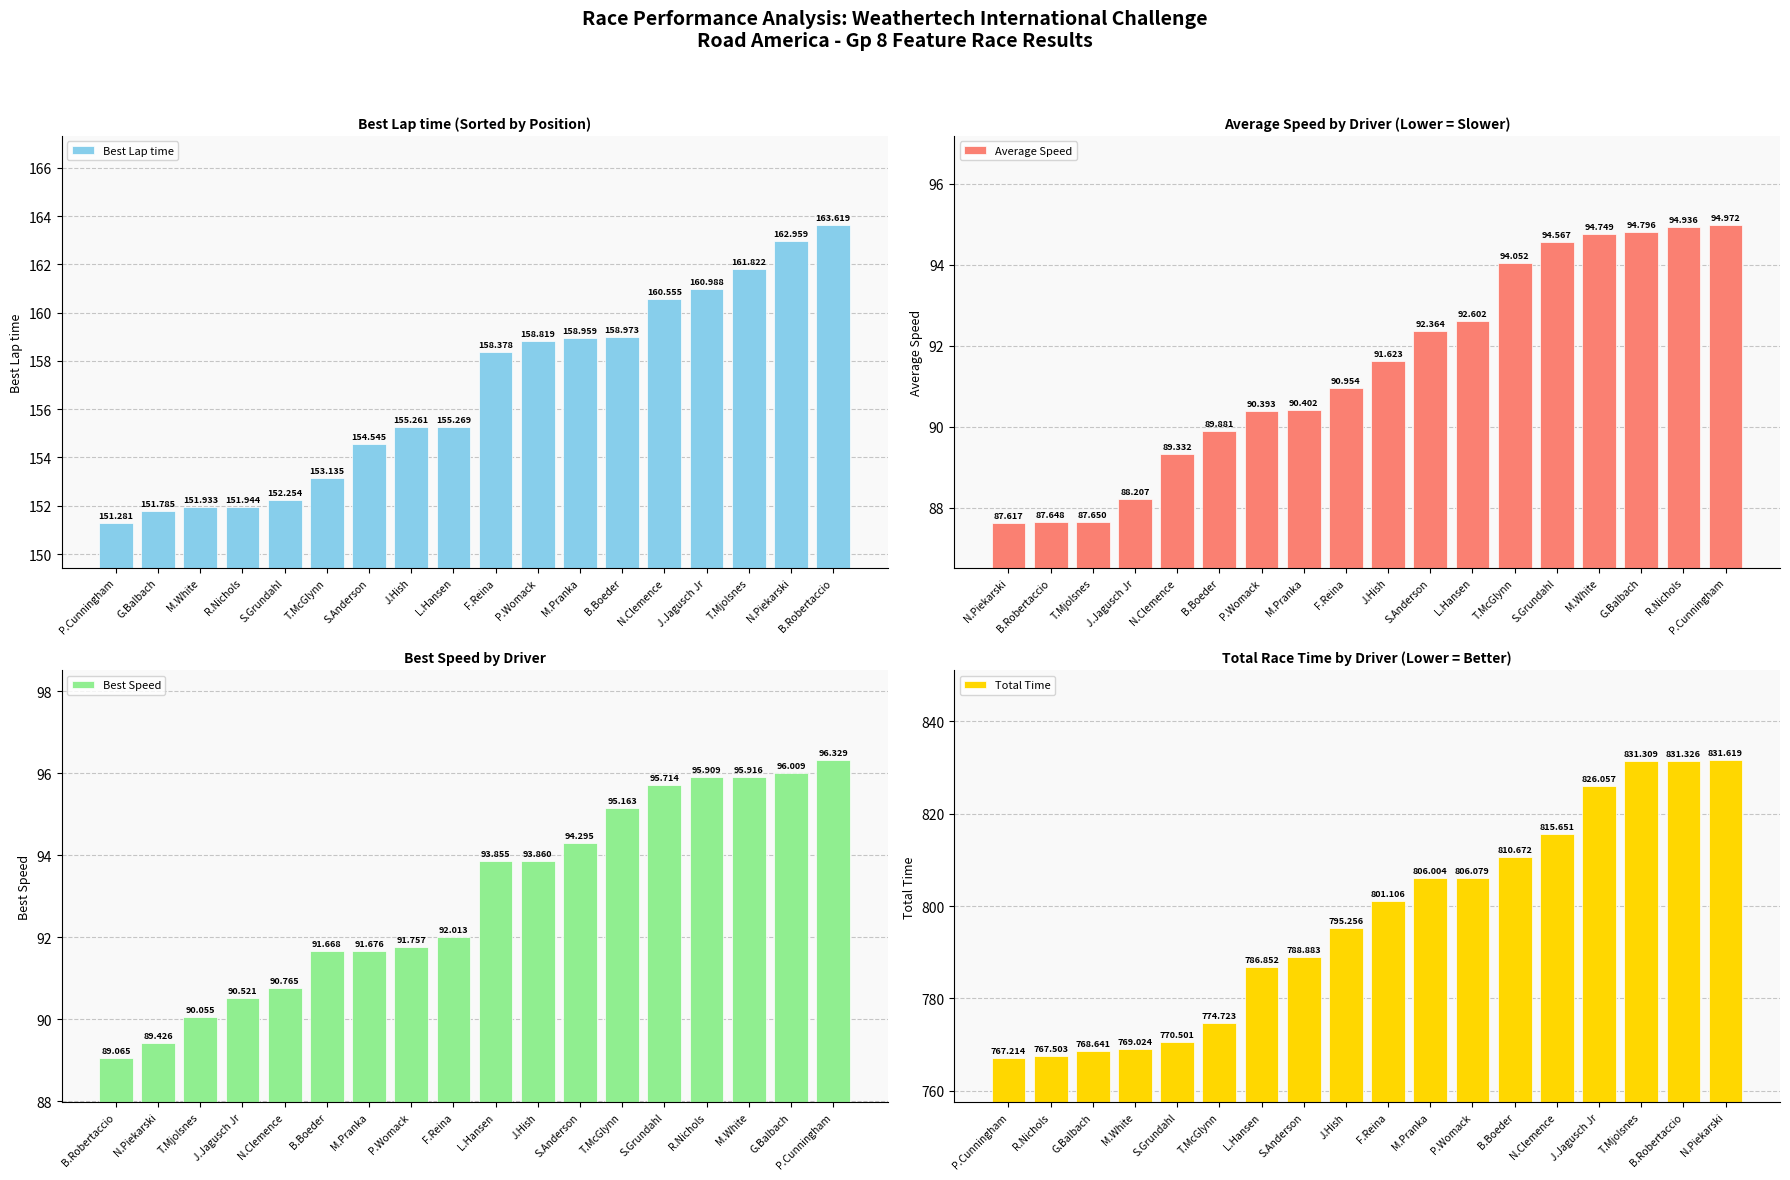

Which category has the highest value in the Best Lap time series?

B.Robertaccio